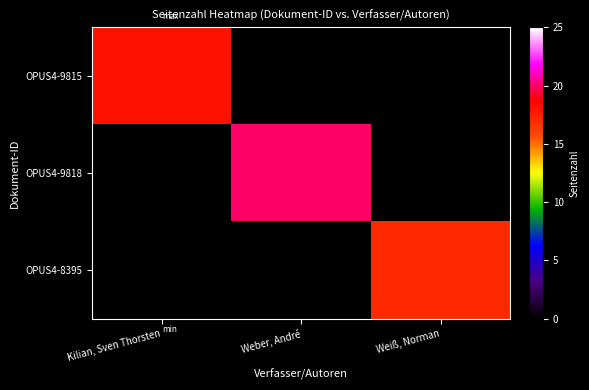

Reading left to right, what are all the values shown in this chart?

OPUS4-9815: Kilian, Sven Thorsten=18	Weber, André=0	Weiß, Norman=0
OPUS4-9818: Kilian, Sven Thorsten=0	Weber, André=20	Weiß, Norman=0
OPUS4-8395: Kilian, Sven Thorsten=0	Weber, André=0	Weiß, Norman=17